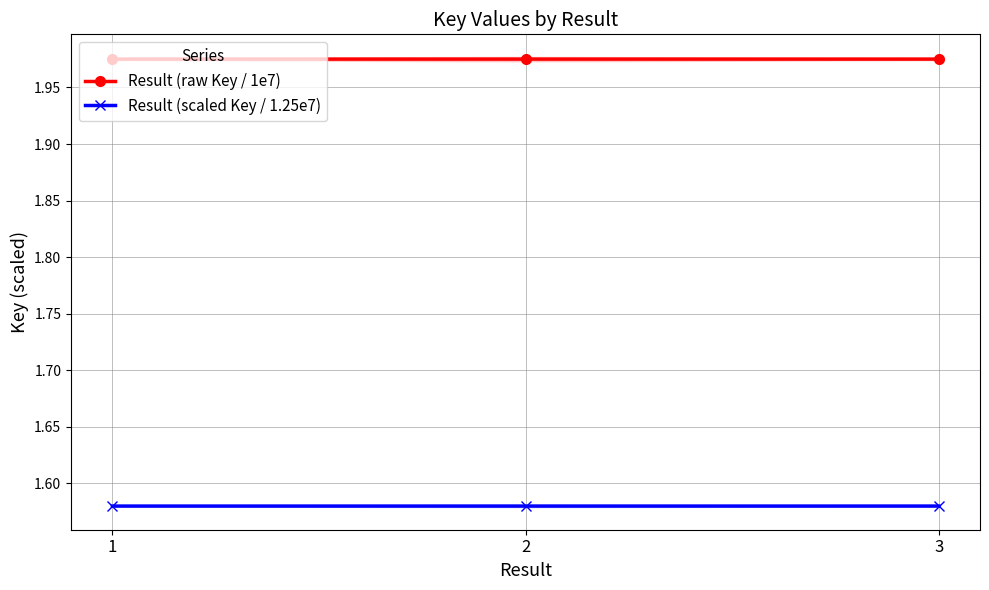

Count the Result (raw Key / 1e7) values in the range 1 to 2.

3